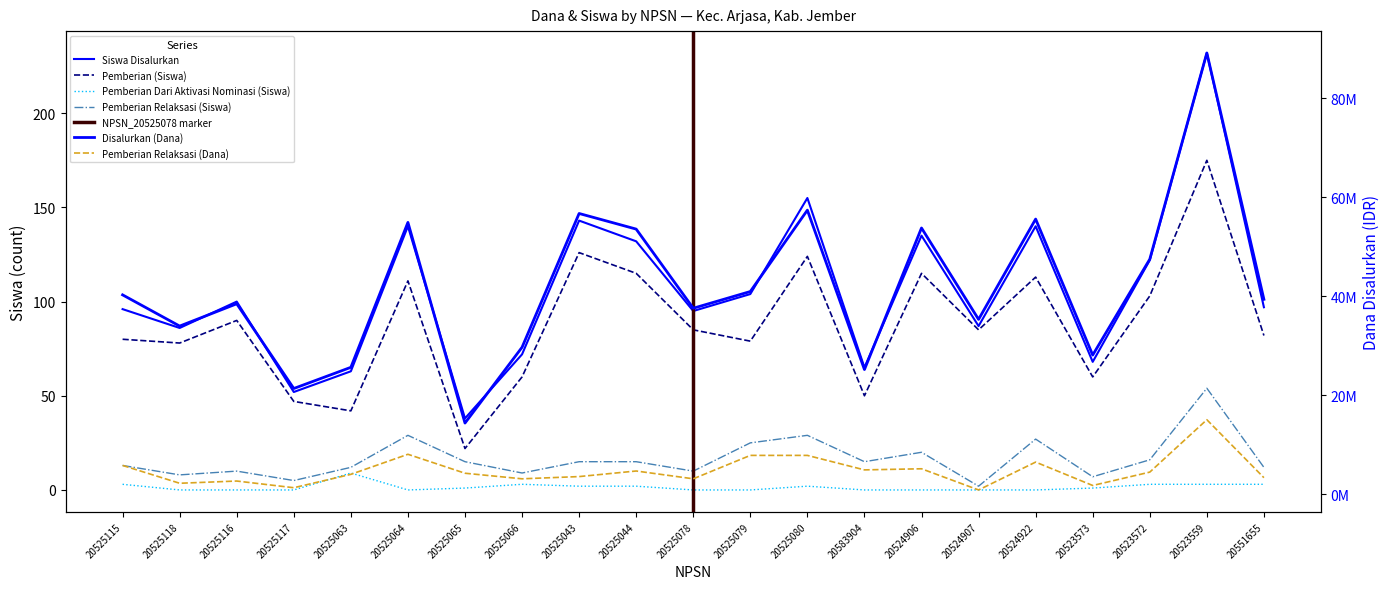

How many data points in Disalurkan (Dana) are above 39375000?

10